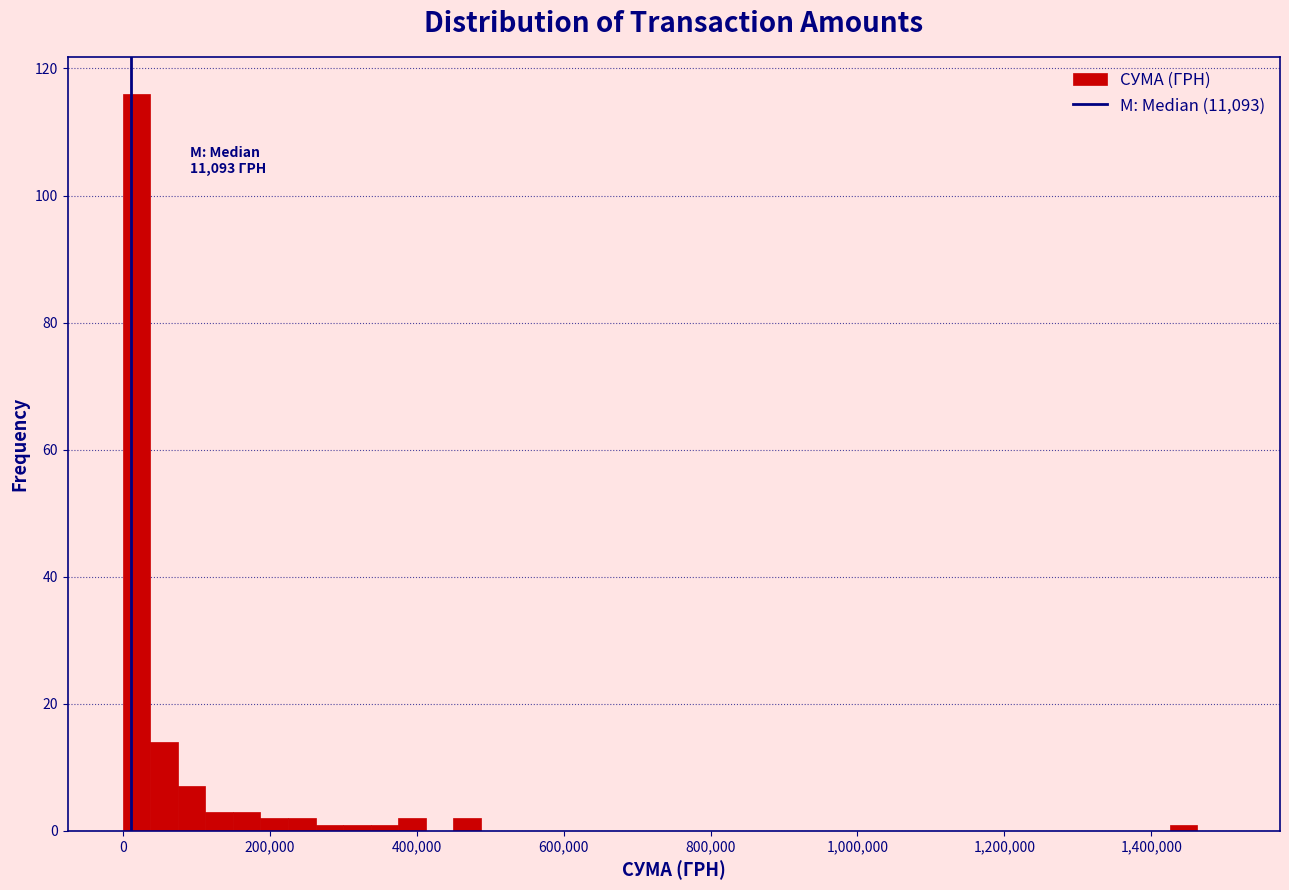

Around what value on the x-axis is the tallest bar? Give the approximate position of its centre, as read against the axis.

20000